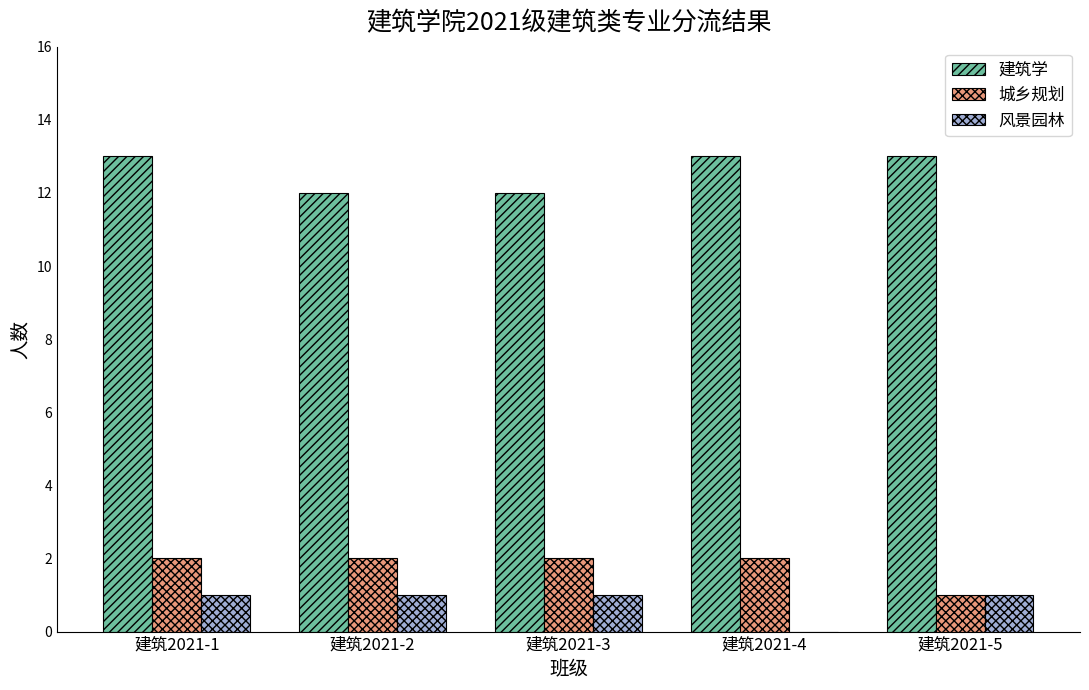

What is the sum of the 城乡规划 values at 建筑2021-5 and 建筑2021-4?

3